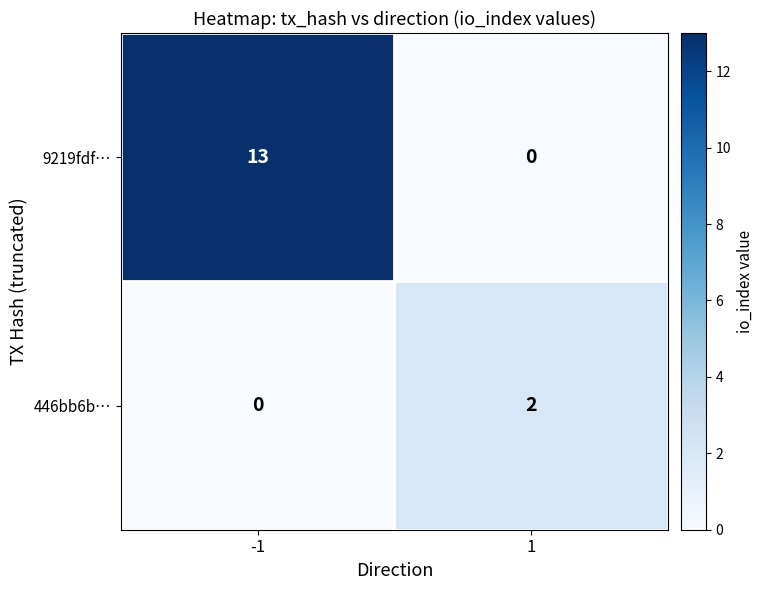

At how many categories does at least one series exceed 8?

1